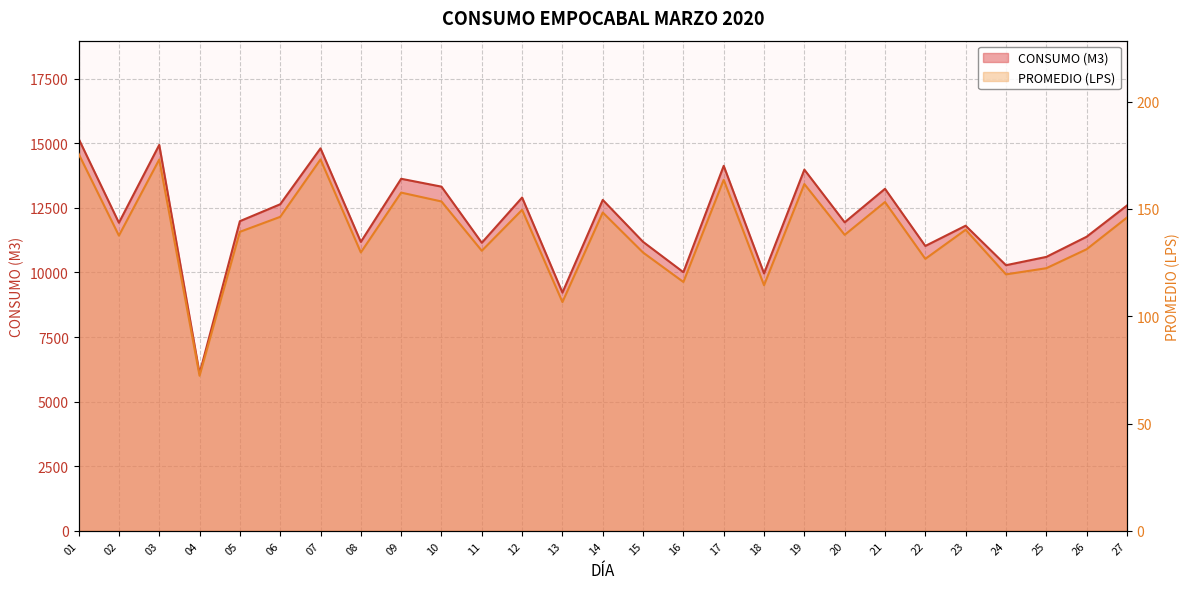

Is the value of CONSUMO (M3) at 08 greater than the value of PROMEDIO (LPS) at 22?

Yes